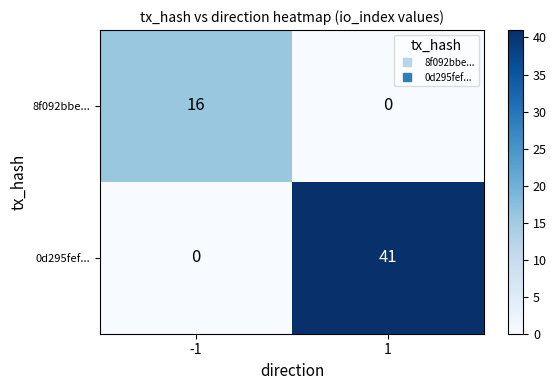

The value of 0d295fef... at 1 is 17. True or false?

False